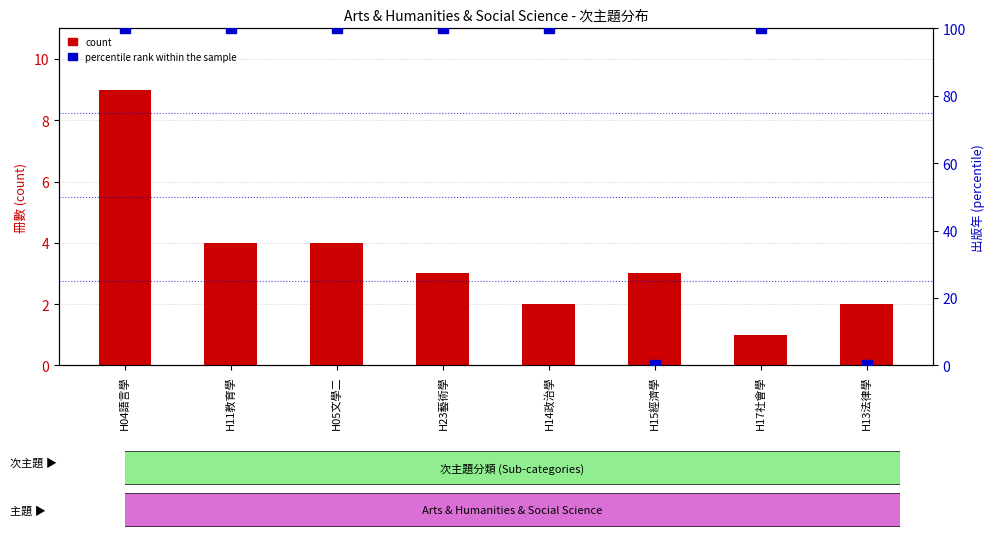

What is the difference between the maximum and second lowest values in the count series?

7